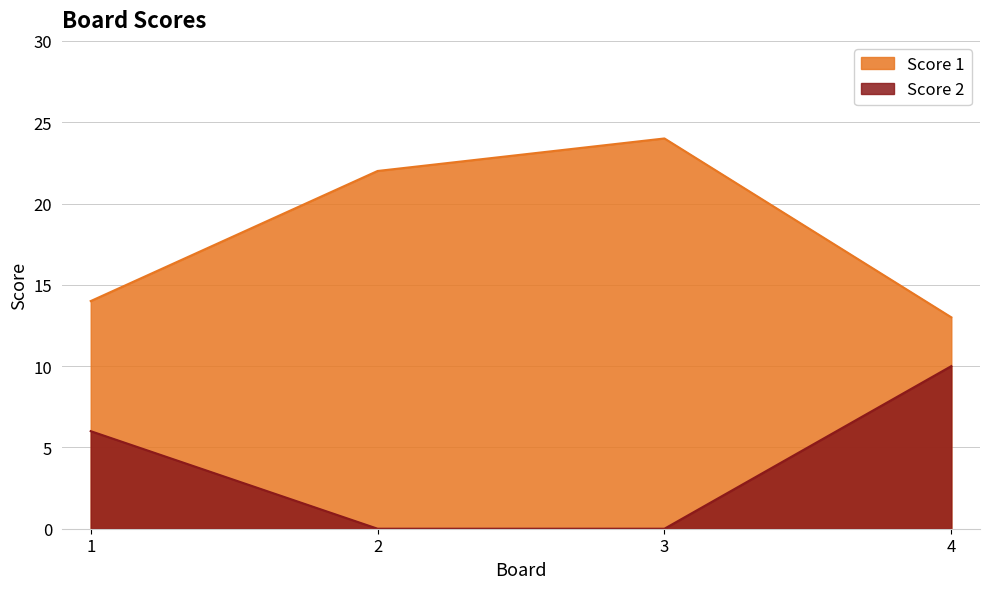

How many lines are shown in the chart?

2